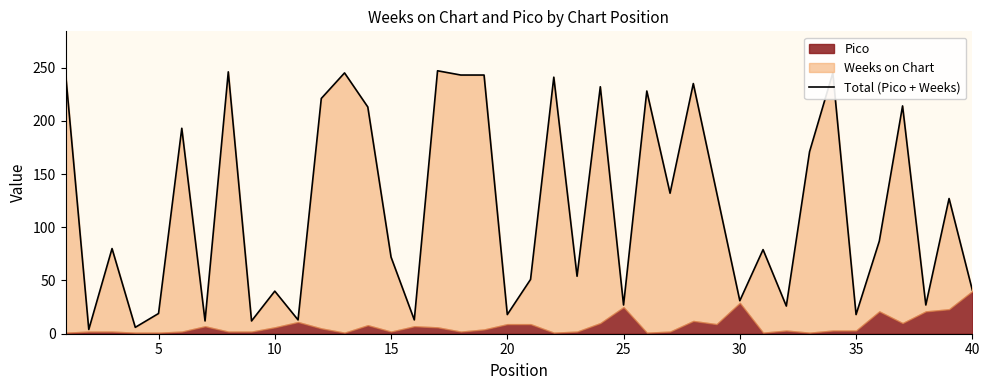

What is the maximum value shown in the chart?

247